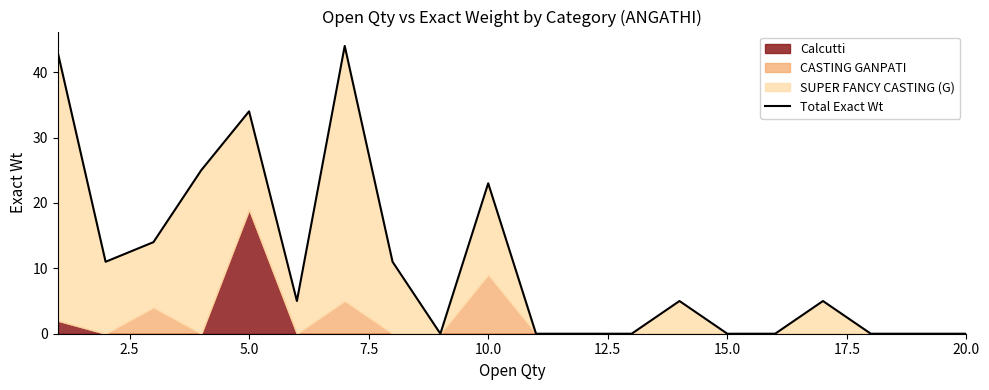

What is the average value?

11